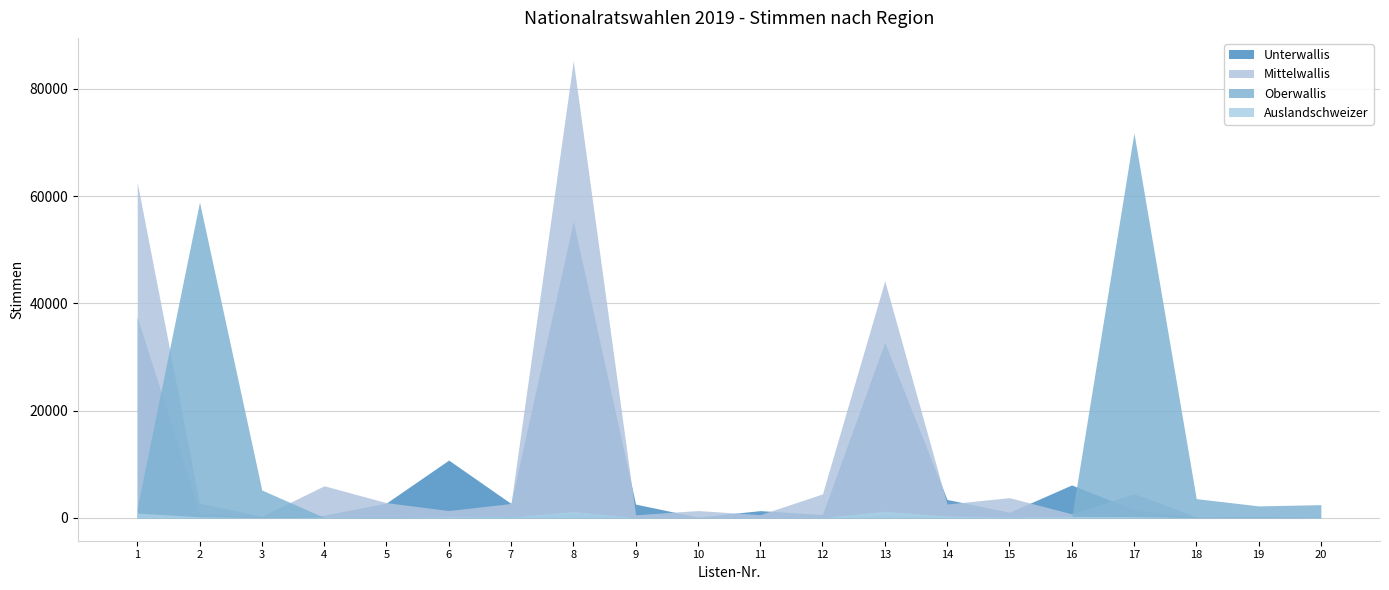

What is the value of the Auslandschweizer point at the 16th from the left?

256